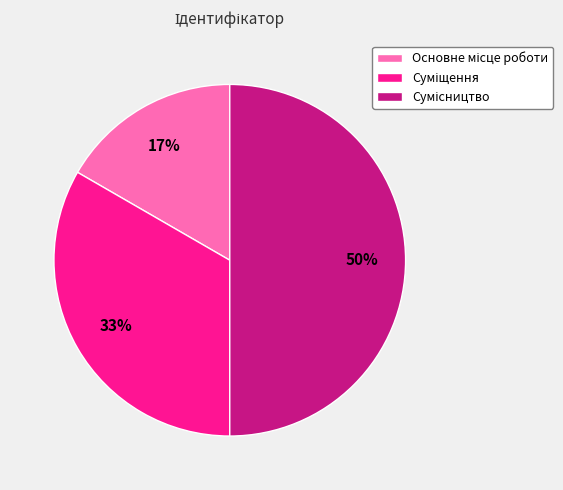

To the nearest percent, what is the difference between the largest and smallest slice percentages?

33%